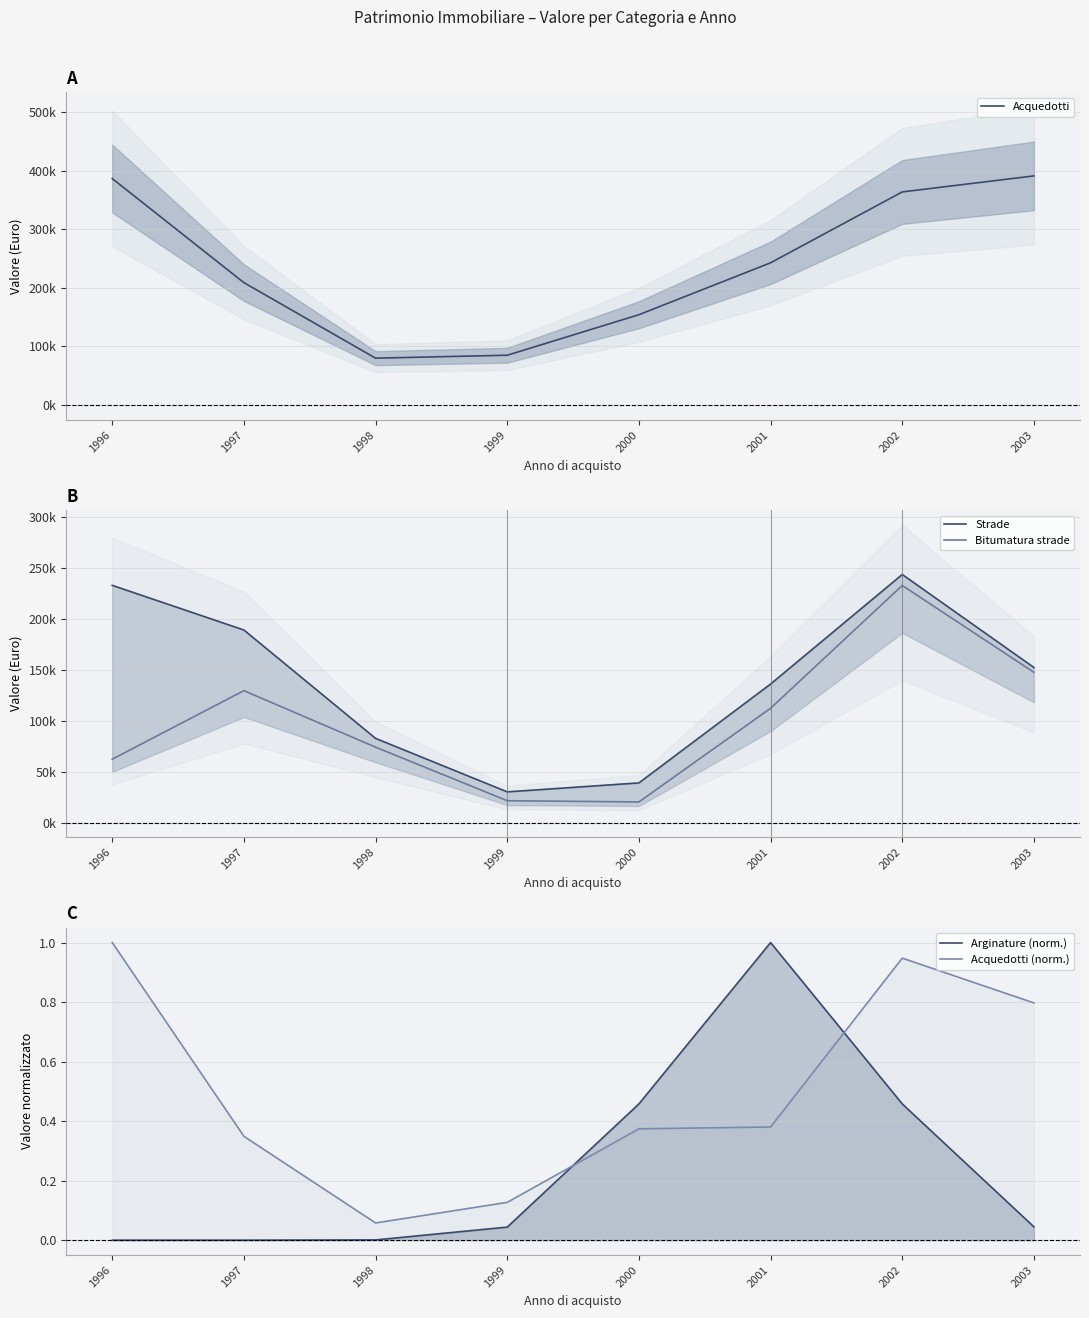

What is the value of the Acquedotti point at the 4th from the left?

84841.7